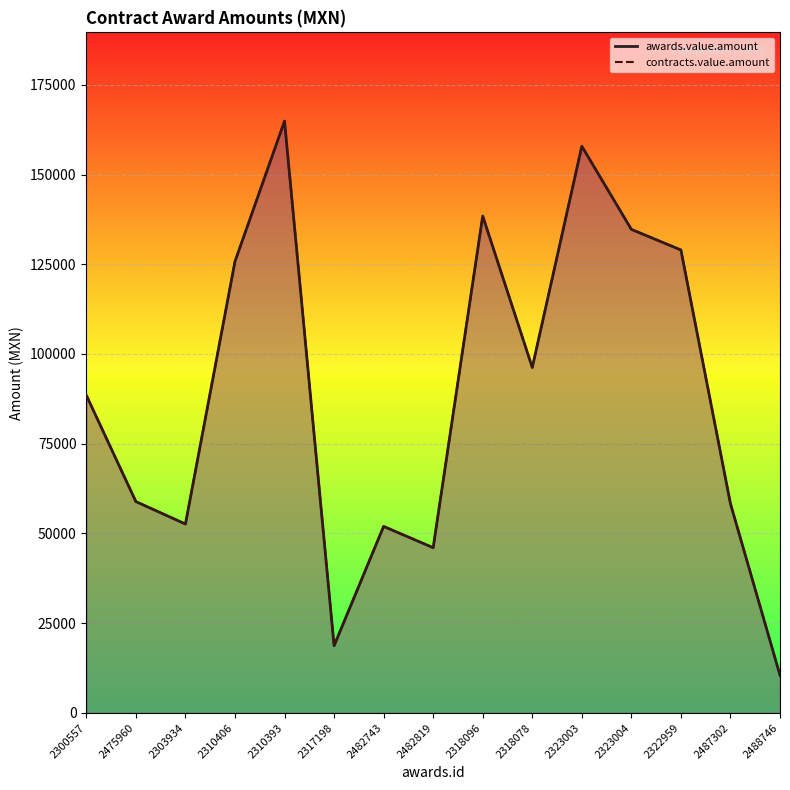

The awards.value.amount (line) series shows 157886.4 at 2323003. True or false?

True